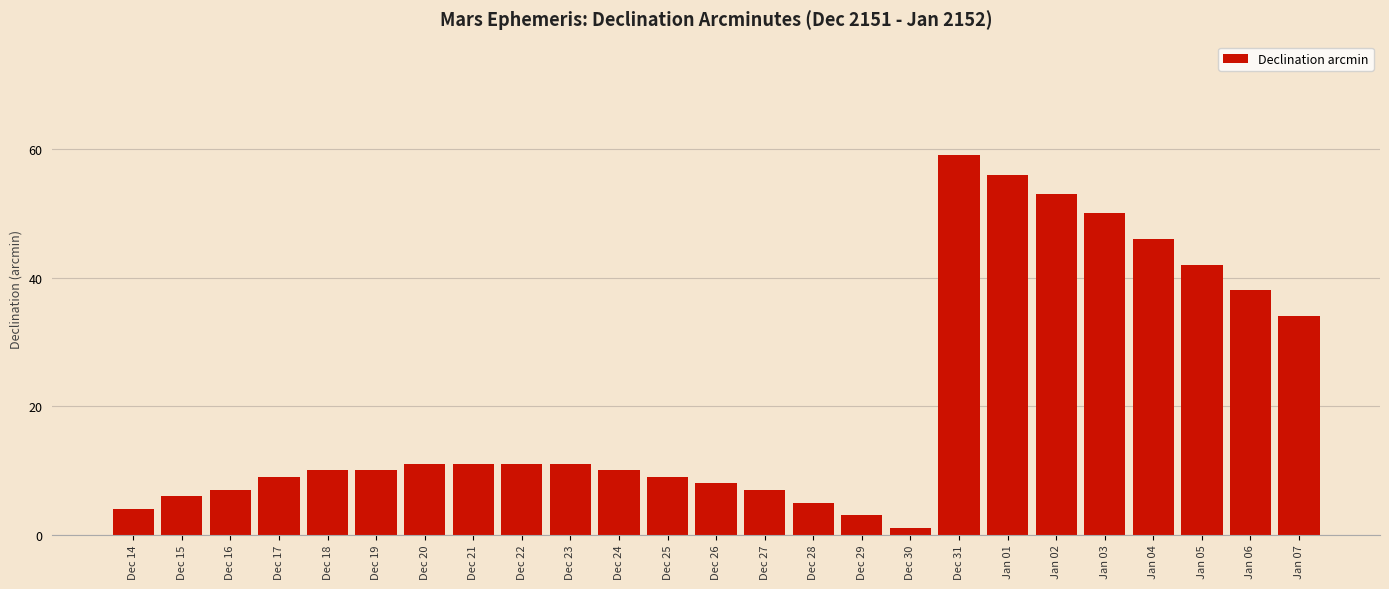

What is the difference between the maximum and minimum values?

58